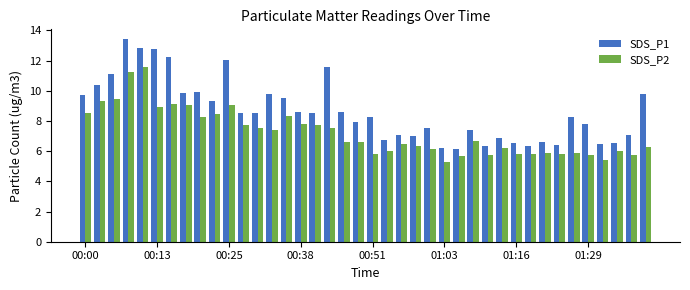

What is the difference between the maximum and second lowest values in the SDS_P1 series?

7.2